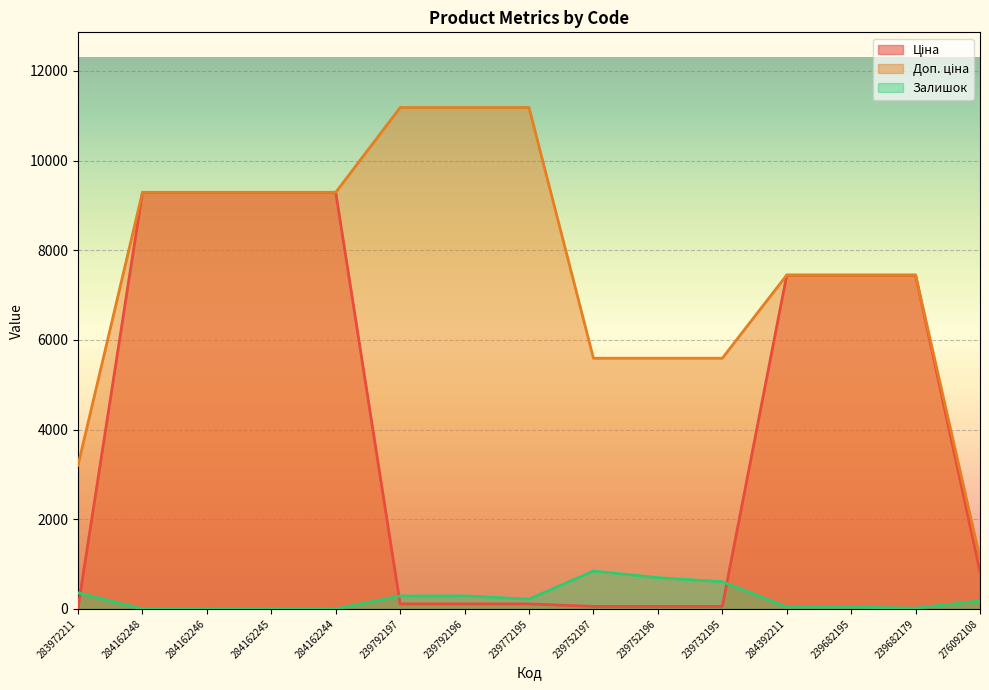

What is the sum of the Ціна values at 239682179 and 239772195?

7556.4